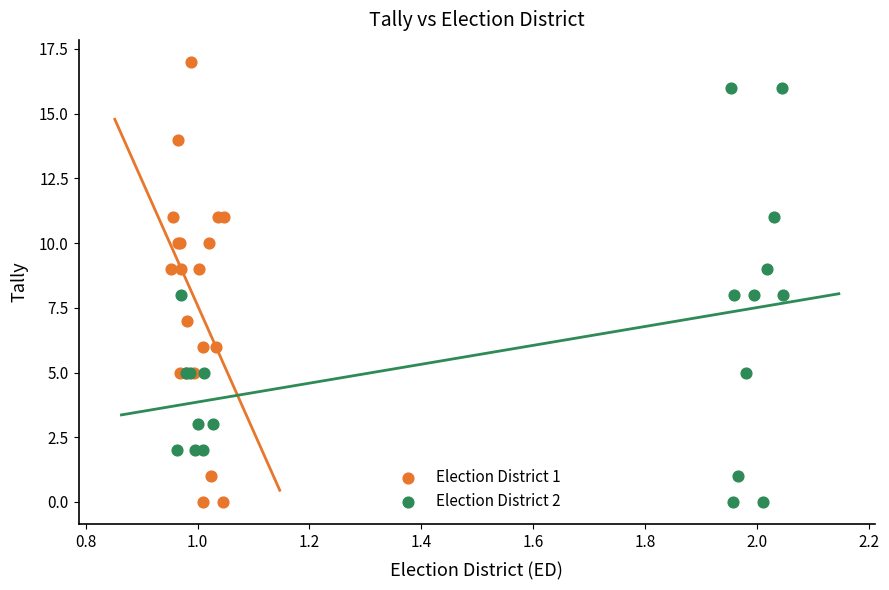

Which series reaches the maximum Y coordinate?

Election District 1